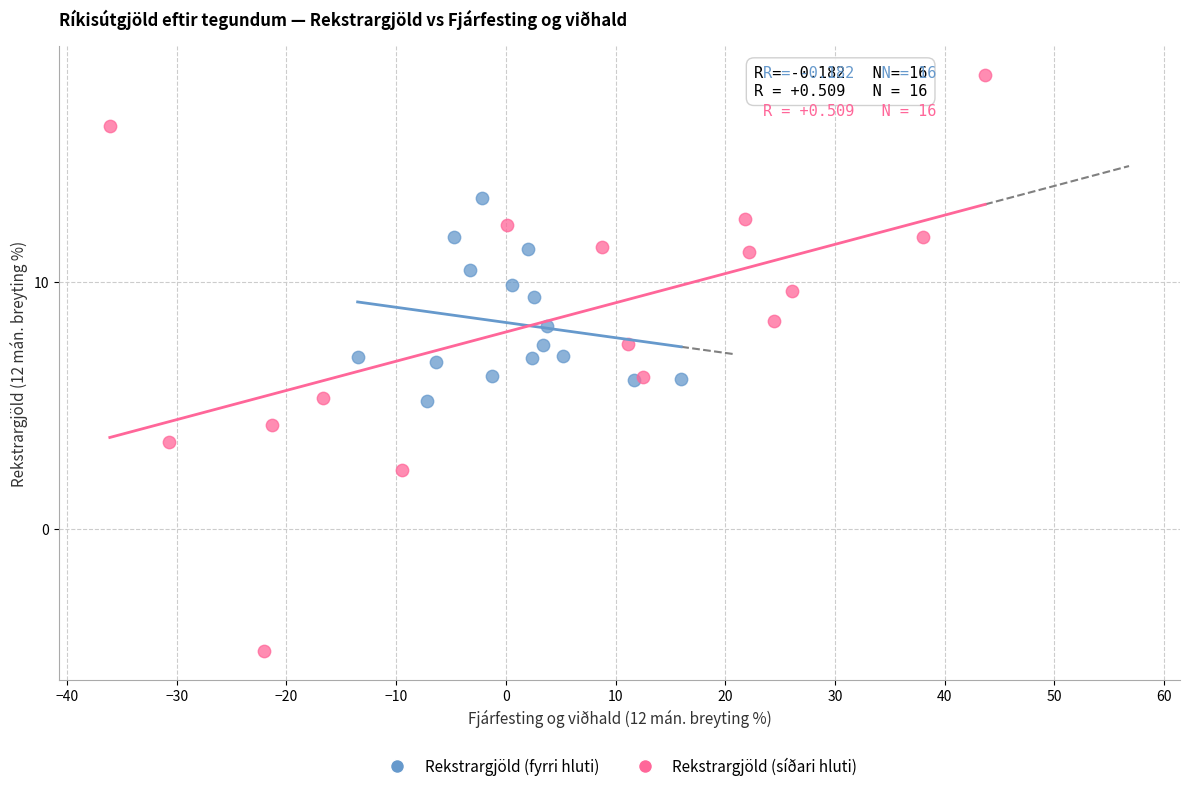

Which series reaches the minimum Y coordinate?

Rekstrargjöld (síðari hluti)